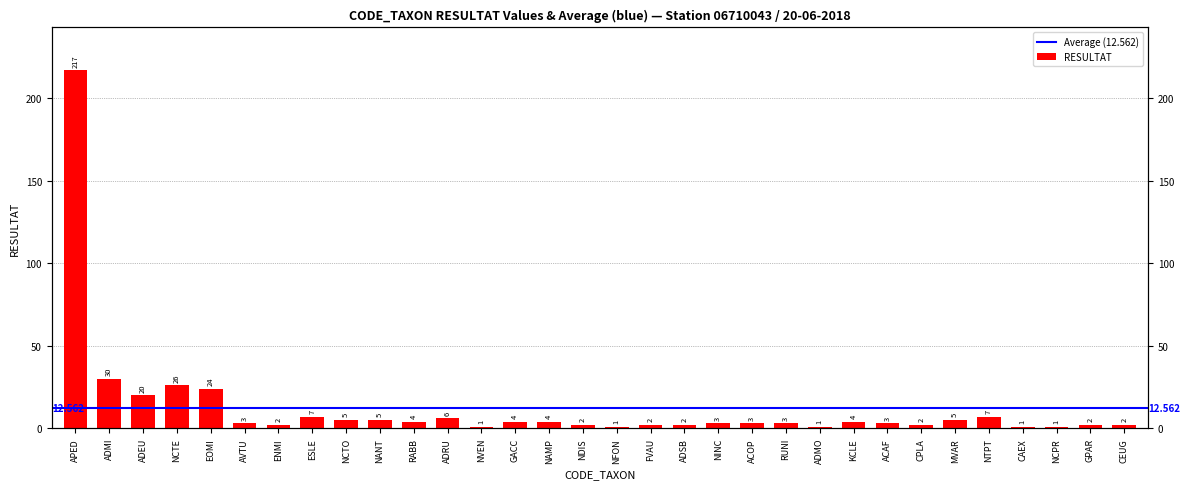

Does the chart contain any negative values?

No